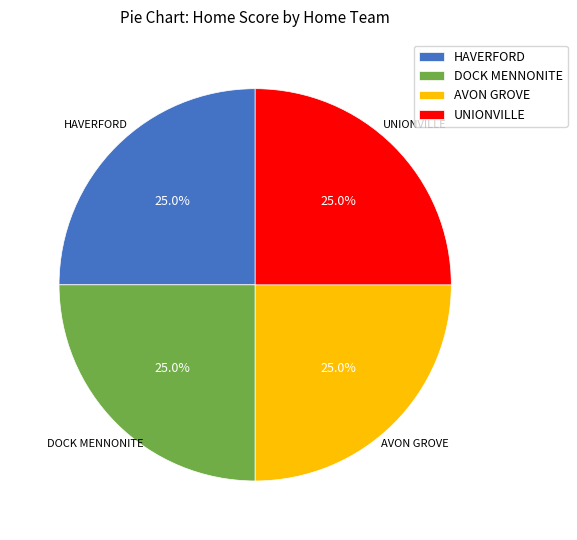

How many segments does this pie chart have?

4